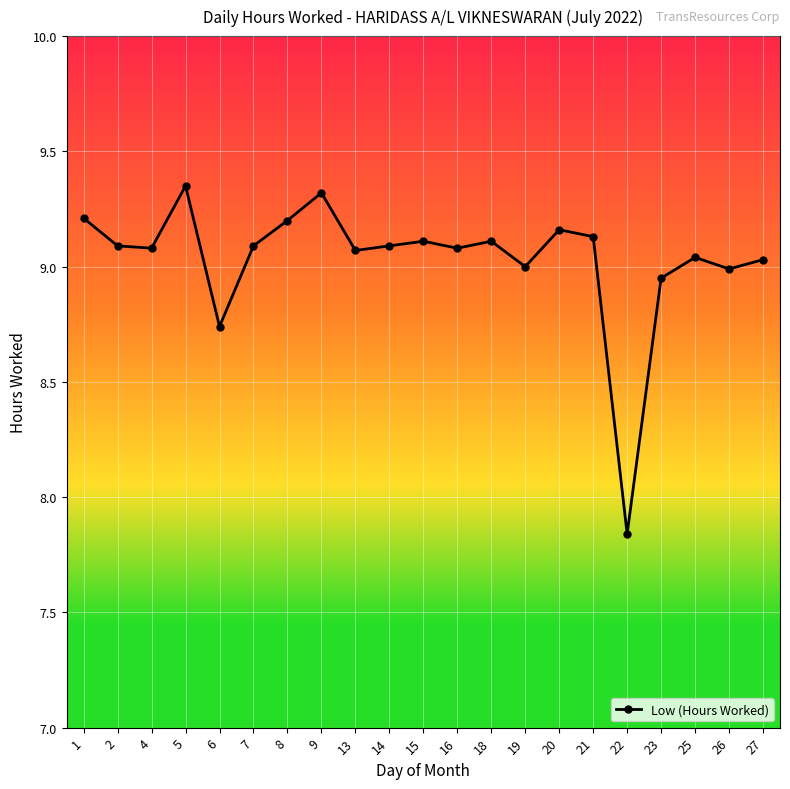

Which label corresponds to the smallest value in the chart?

22